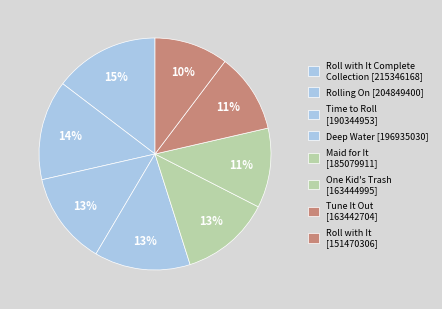

How many segments does this pie chart have?

8